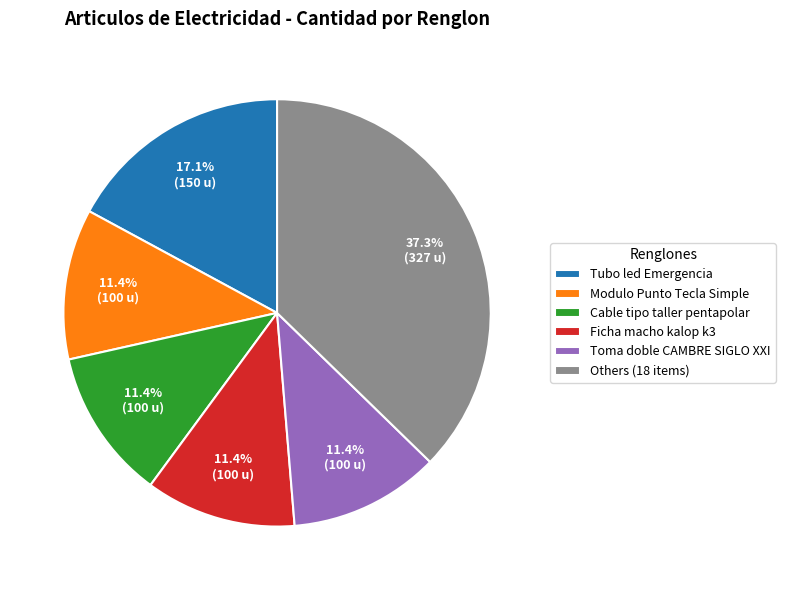

Combined, do Toma doble CAMBRE SIGLO XXI and Ficha macho kalop k3 account for over 50%?

No